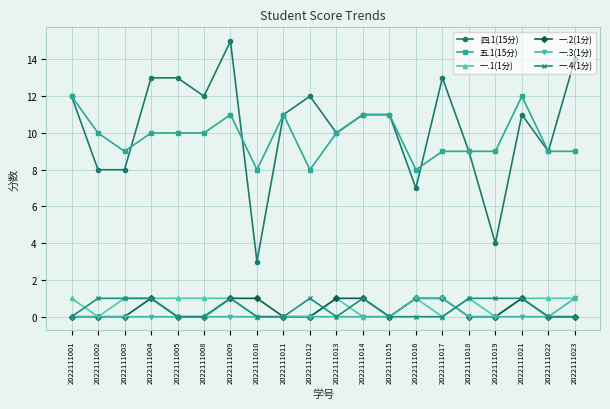

True or false: 一.3(1分) and 四.1(15分) cross at least once.

False